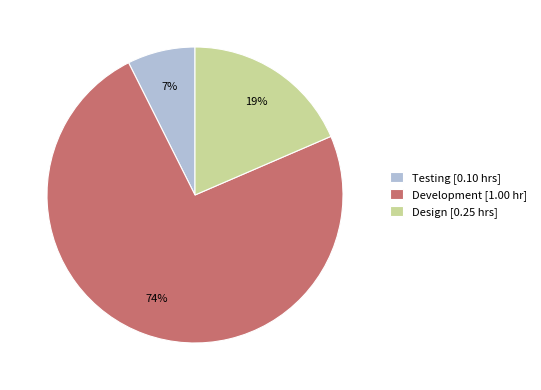

Which slice is the smallest?

Testing